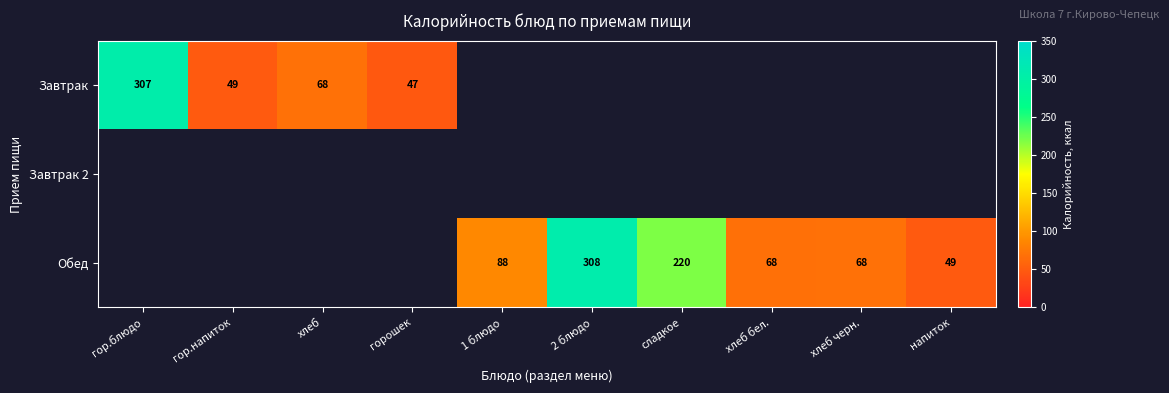

The value of Обед at сладкое is 220. True or false?

True